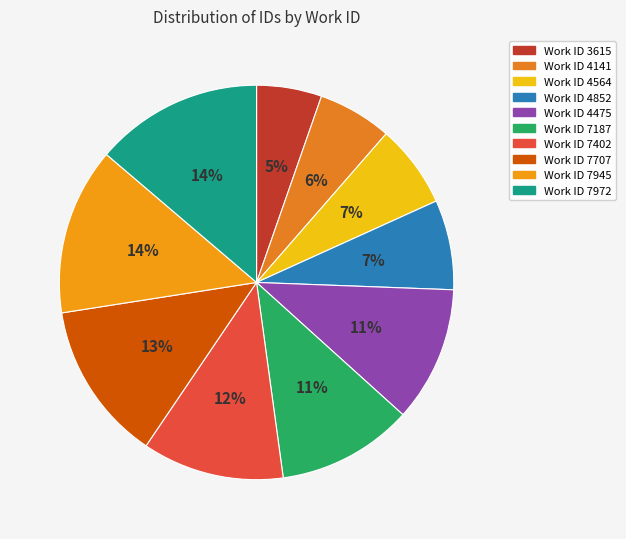

Which category has the smallest portion of the pie?

3615